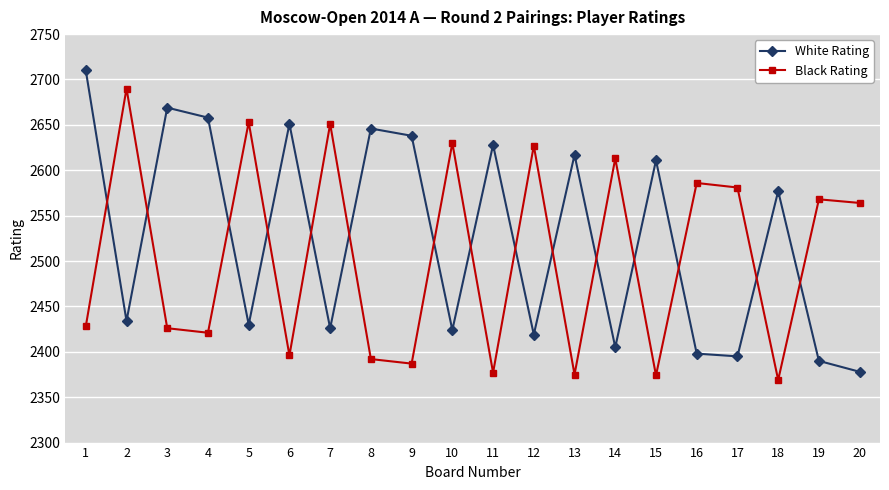

The value of Black Rating at 8 is 4009. True or false?

False